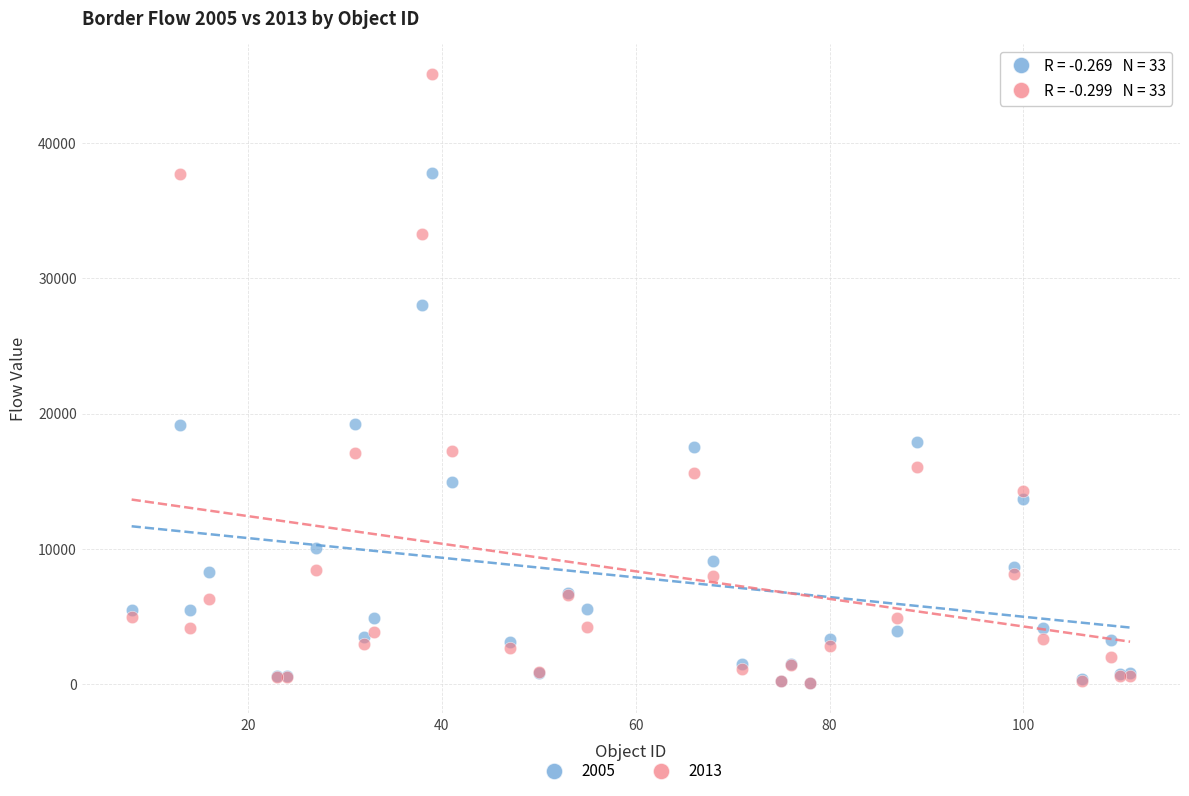

Which series has the largest Y range (max minus min)?

2013